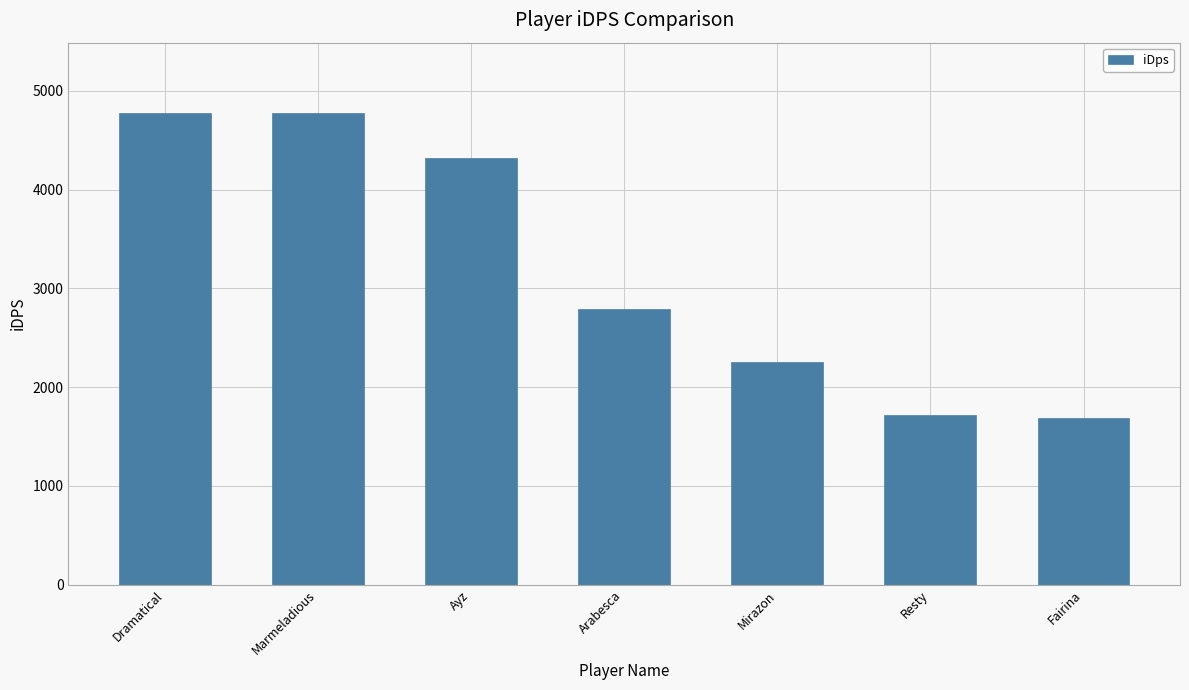

What is the difference between the values at Arabesca and Marmeladious?

1983.4